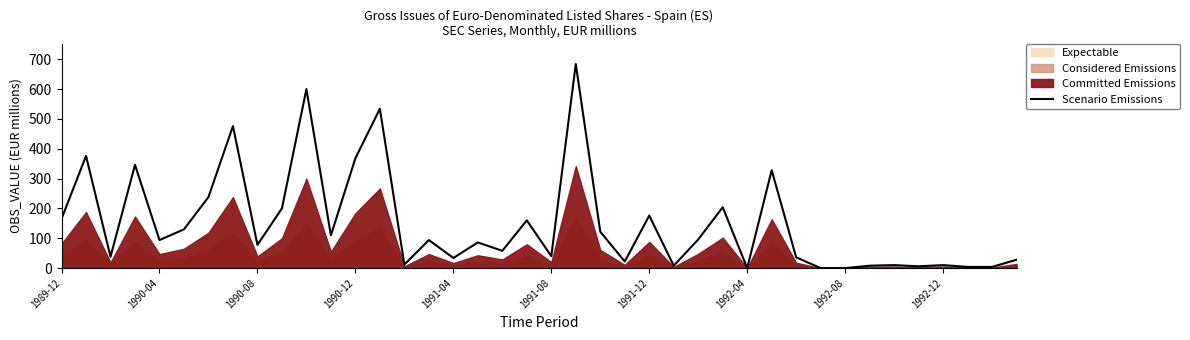

True or false: there are more than 0 points higher than both neighbors.

True